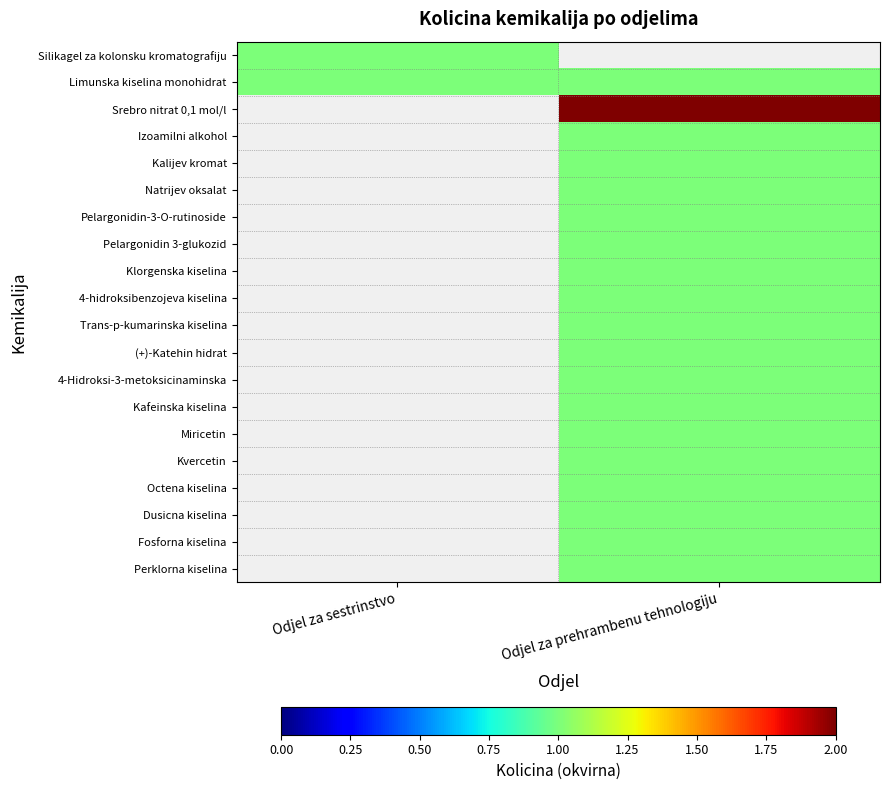

Which series has the widest spread of values?

Silikagel za kolonsku kromatografiju